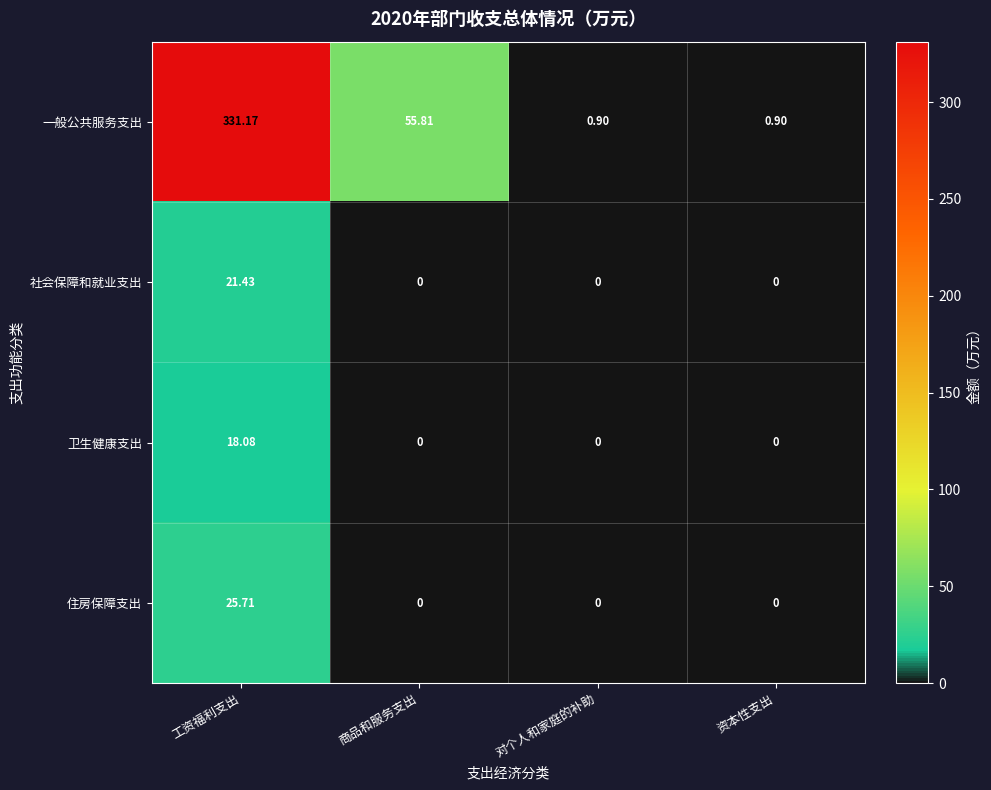

Rank the series by their maximum value, from highest to lowest.

一般公共服务支出, 住房保障支出, 社会保障和就业支出, 卫生健康支出